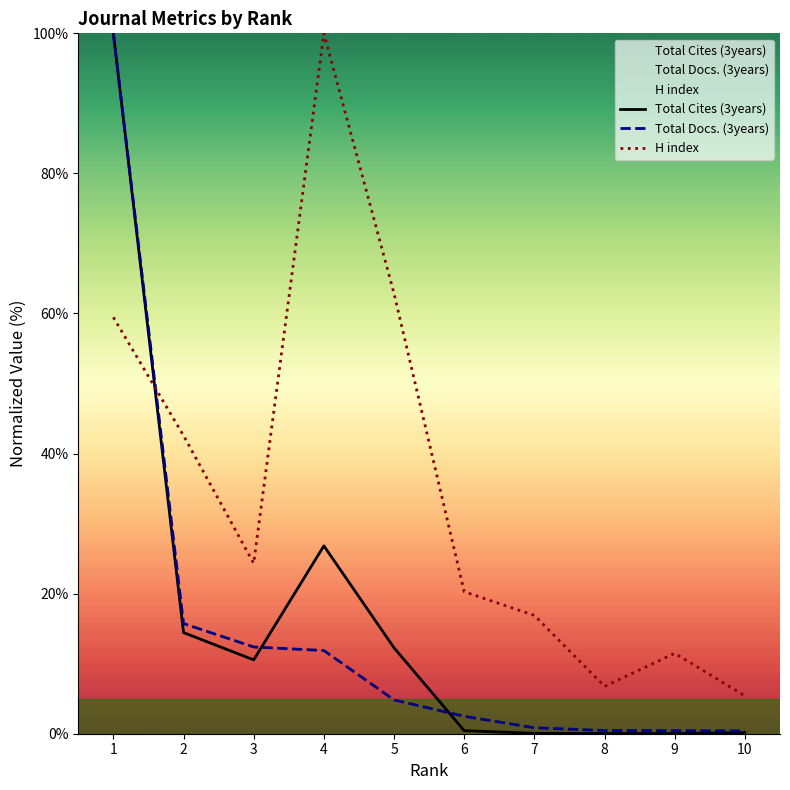

Which category has the highest value in the Total Cites (3years) series?

1